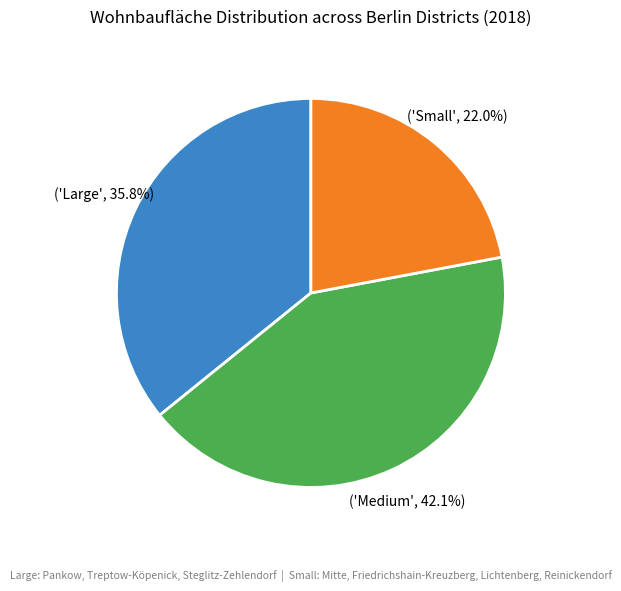

How many segments does this pie chart have?

3